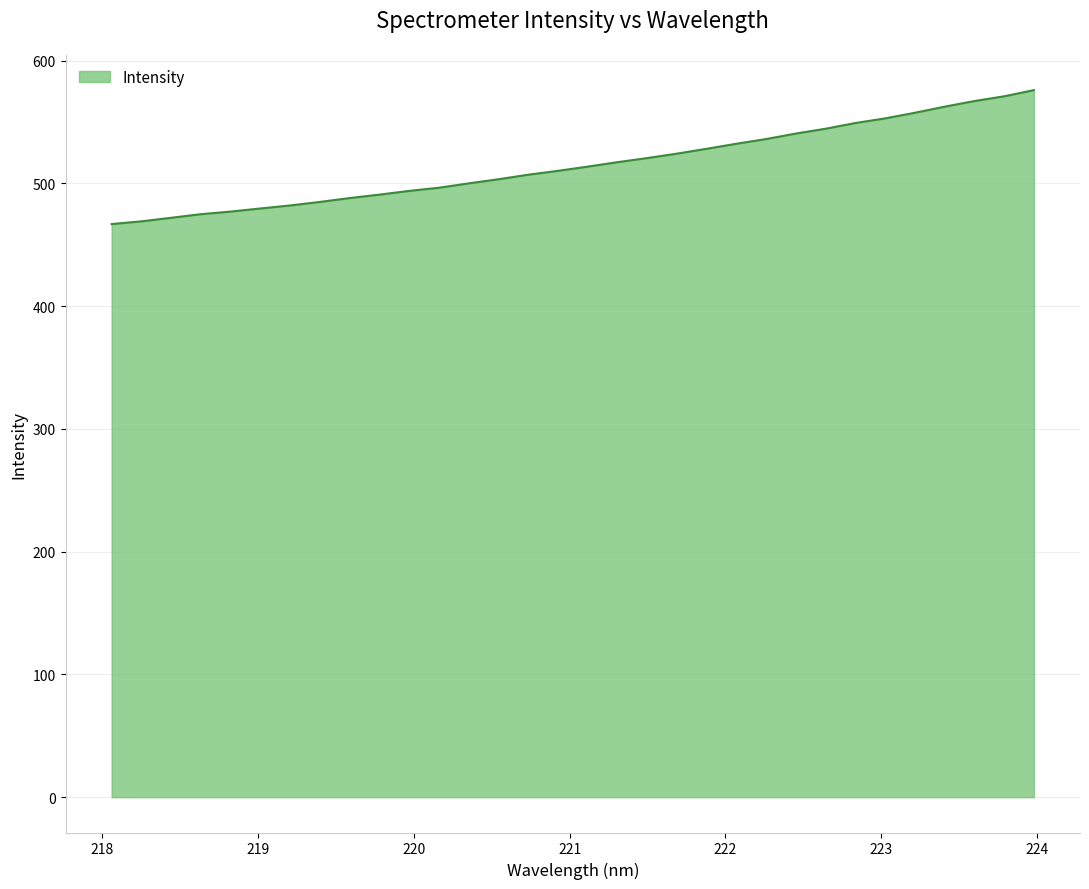

What is the difference between the maximum and minimum values?

109.1